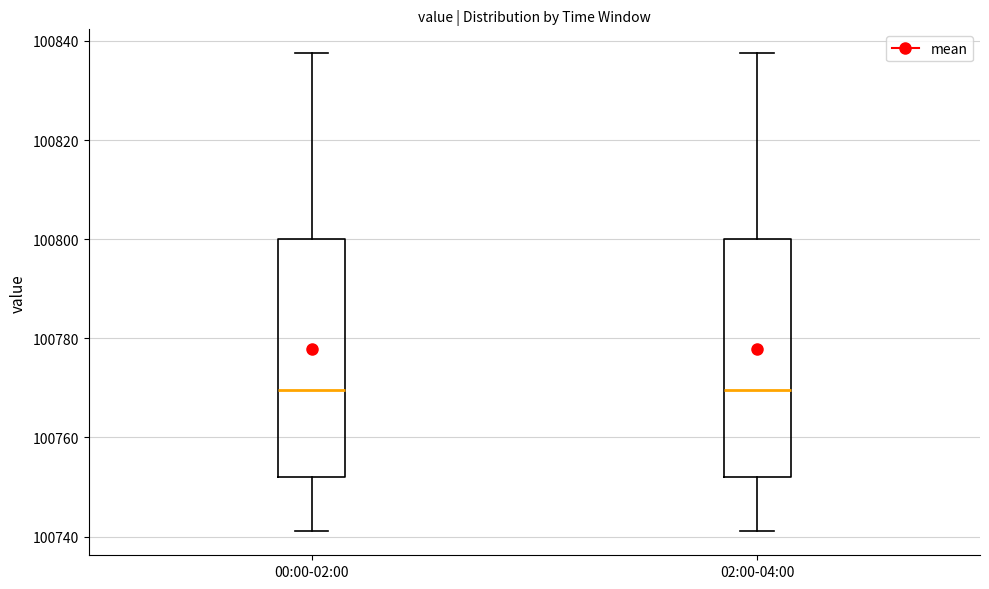

Reading left to right, read every box against the y-axis: the position of its median line, the range the box covers, and the ends of its whiskers. The values are not printed on the chart, so give them approximately, as read against the axis.

00:00-02:00: median 100770, box 100752 to 100800, whiskers 100742 to 100838
02:00-04:00: median 100770, box 100752 to 100800, whiskers 100742 to 100838